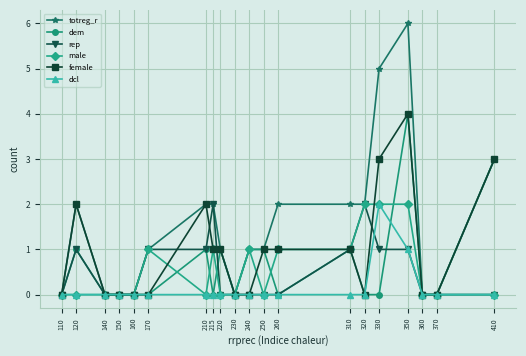

Count the dem values in the range 0 to 1.

18